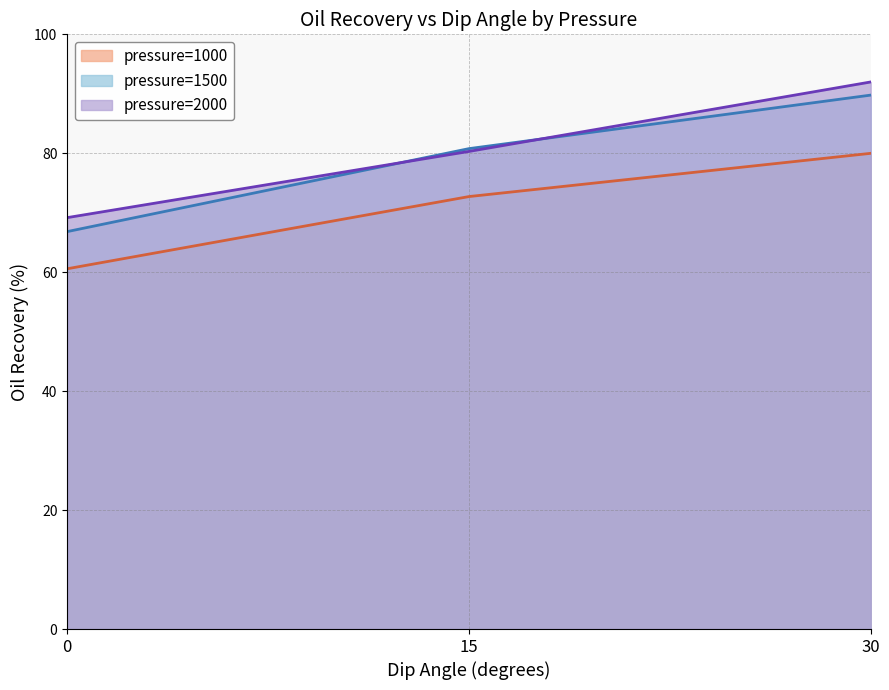

The value of pressure=1000 at 0 is 27.0. True or false?

False